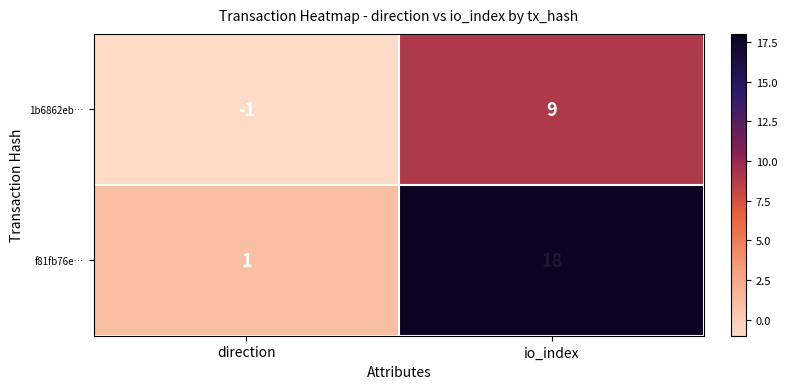

At which category is the sum across all series the highest?

io_index